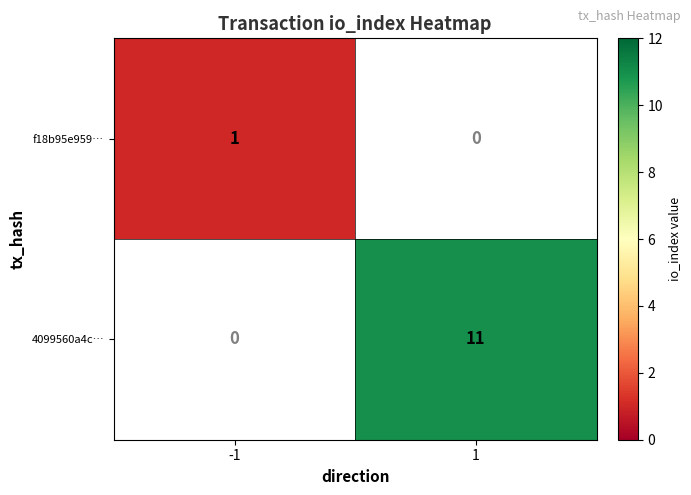

True or false: 4099560a4c… has a value of 11 at 1.

True